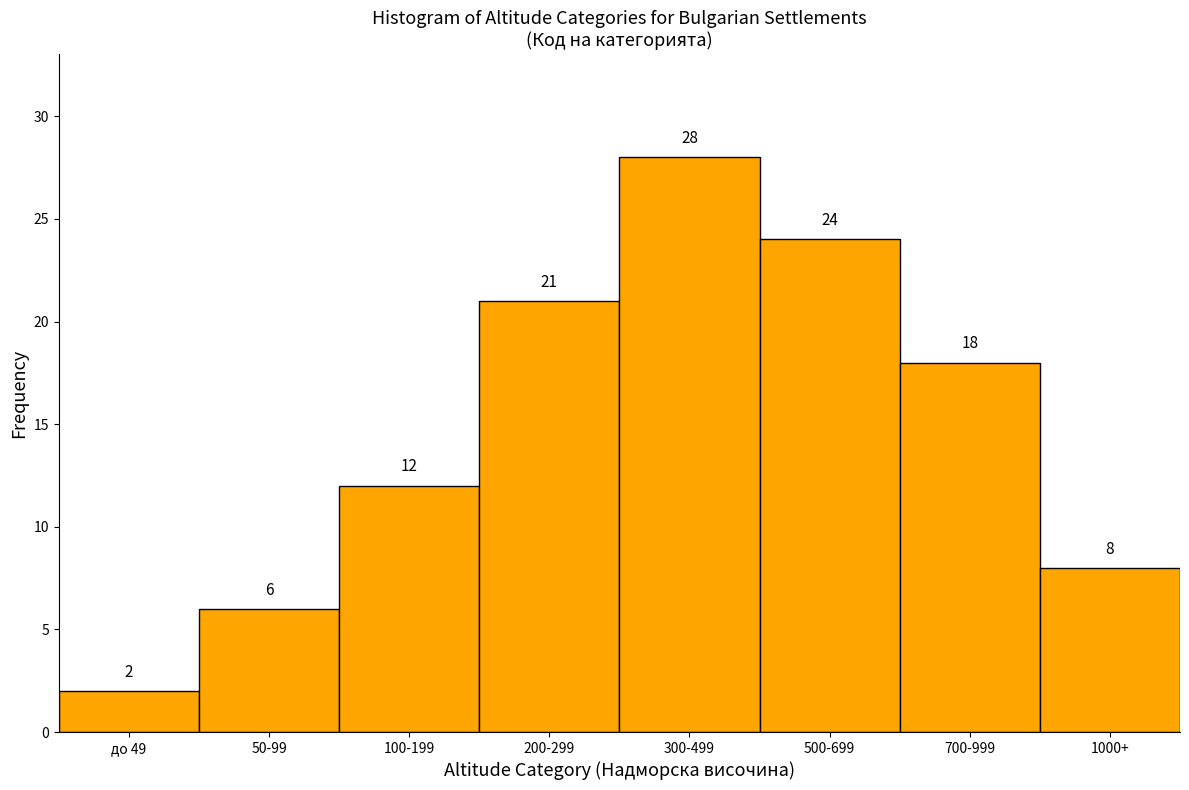

Reading left to right, list all the values displayed in this chart.

2	6	12	21	28	24	18	8